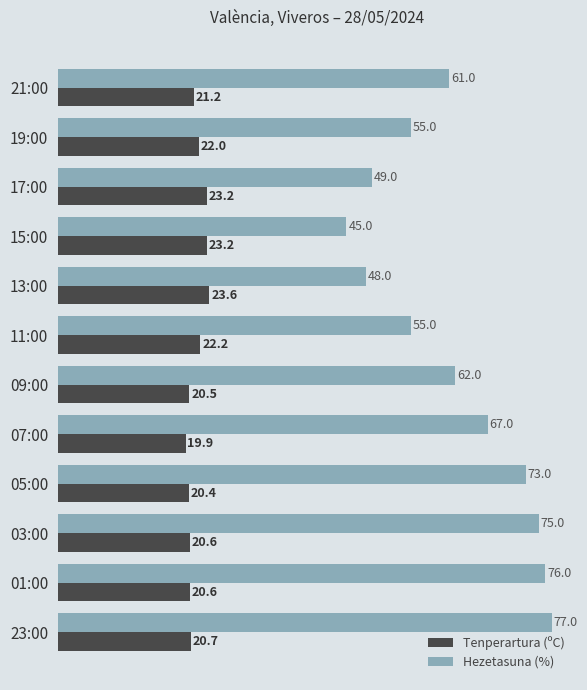

Which series has the widest spread of values?

Hezetasuna (%)